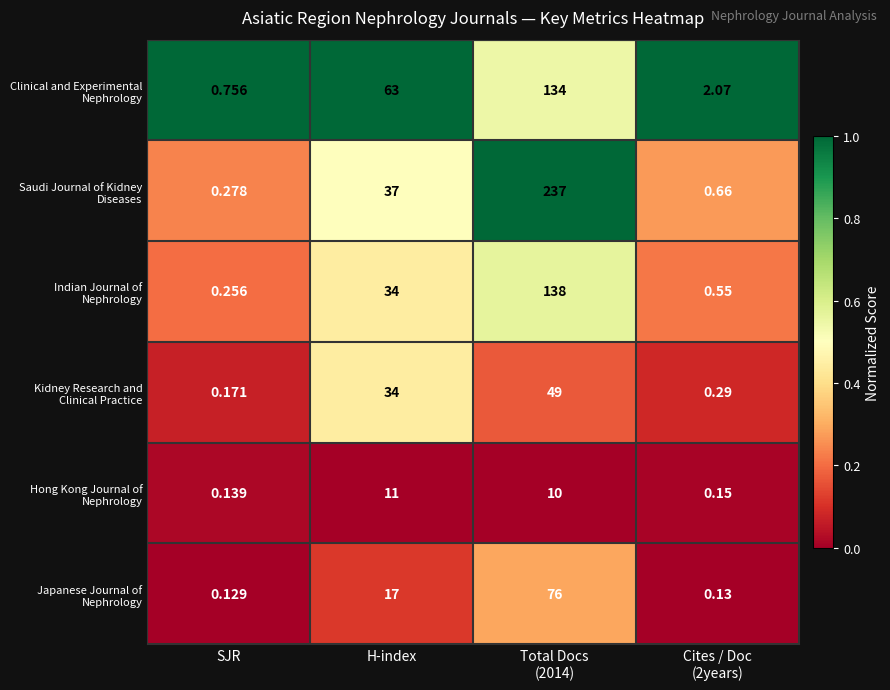

Which category has the lowest value across all series?

SJR